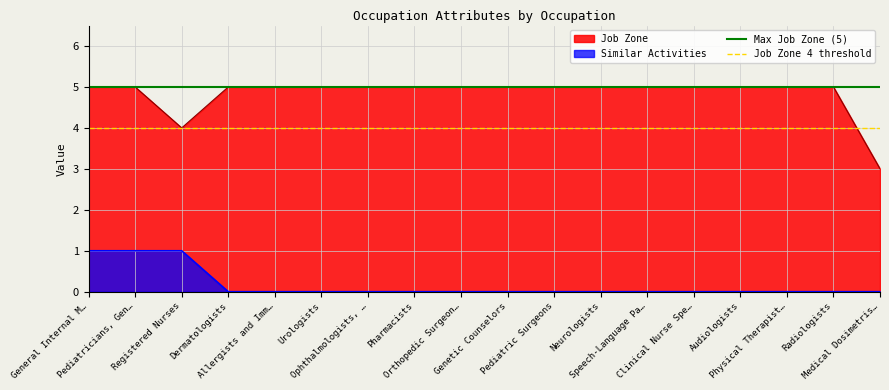

How many distinct data groups are displayed?

2